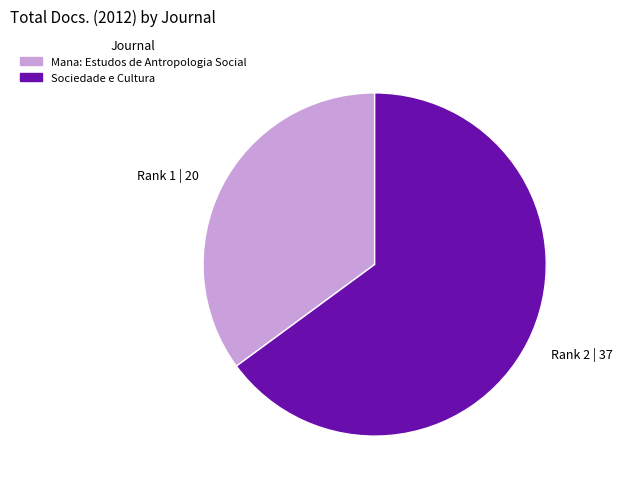

Rank the categories by value from lowest to highest.

Rank 1 | 20, Rank 2 | 37